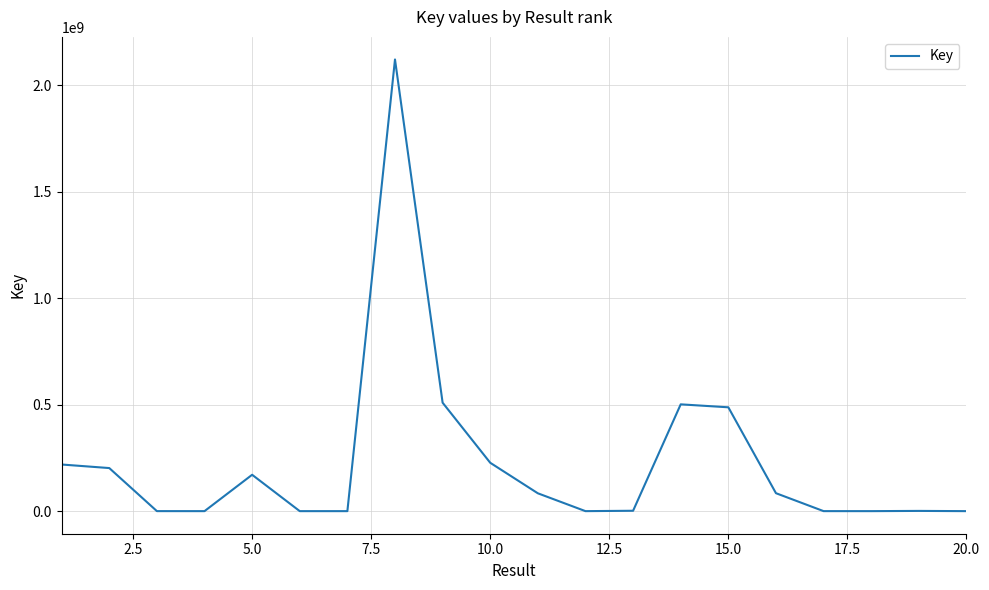

Does the chart display data point markers on the line(s)?

No